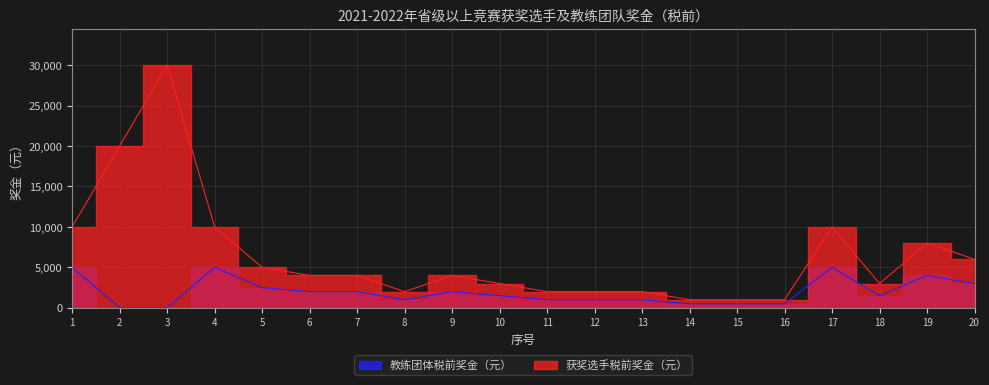

What is the difference between the highest and lowest values at 15?

500